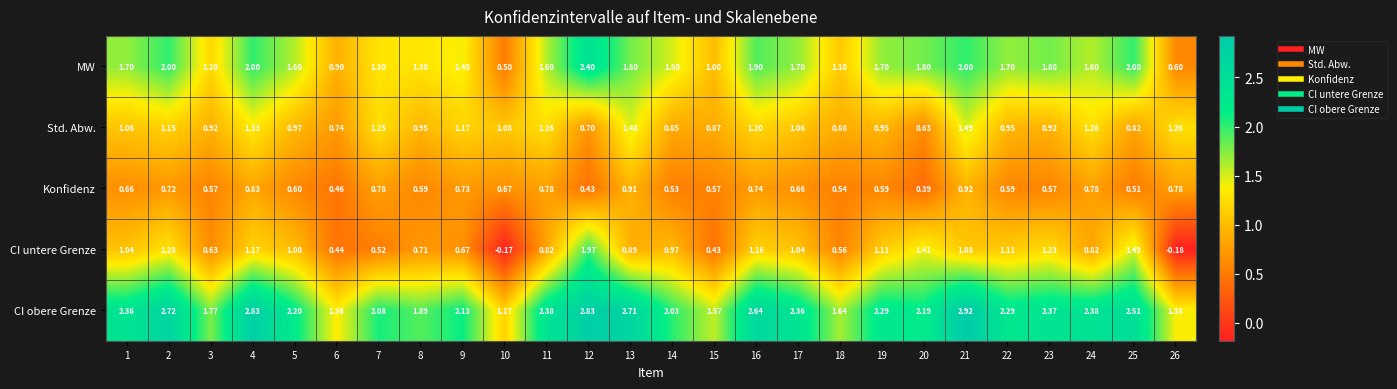

Which series changed the most between 16 and 25?

Std. Abw.